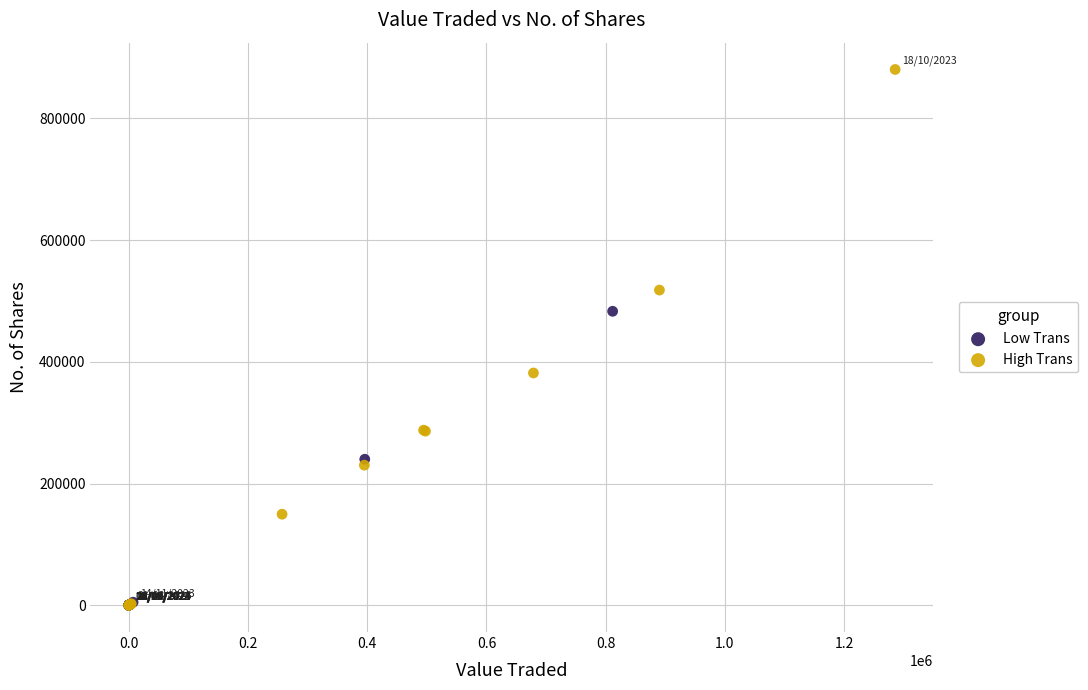

Which series contains the highest Y value?

High Trans